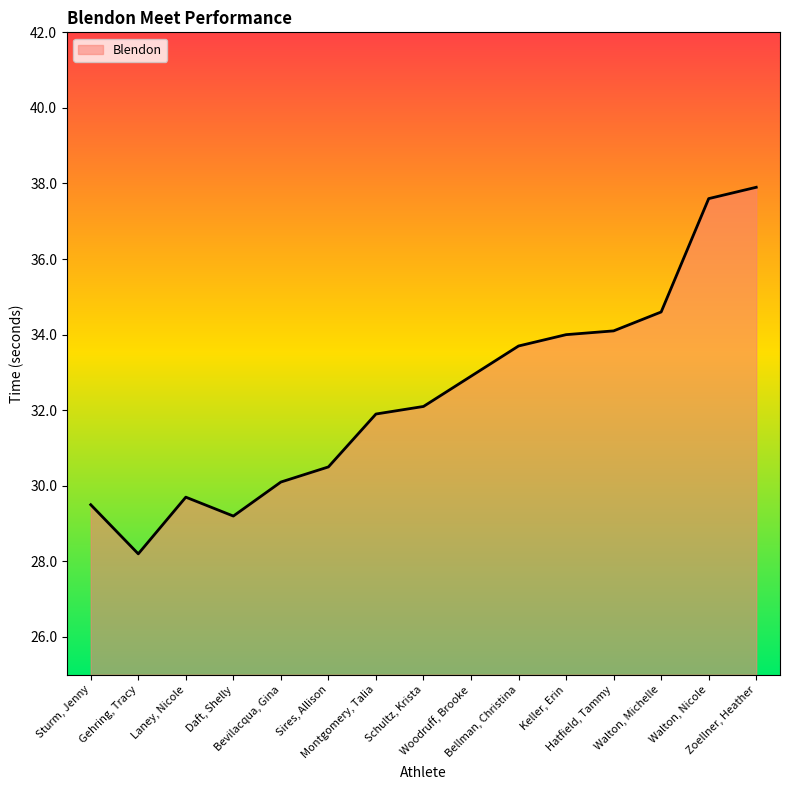

Rank the categories by value from highest to lowest.

Zoellner, Heather, Walton, Nicole, Walton, Michelle, Hatfield, Tammy, Keller, Erin, Bellman, Christina, Woodruff, Brooke, Schultz, Krista, Montgomery, Talia, Sires, Allison, Bevilacqua, Gina, Laney, Nicole, Sturm, Jenny, Daft, Shelly, Gehring, Tracy